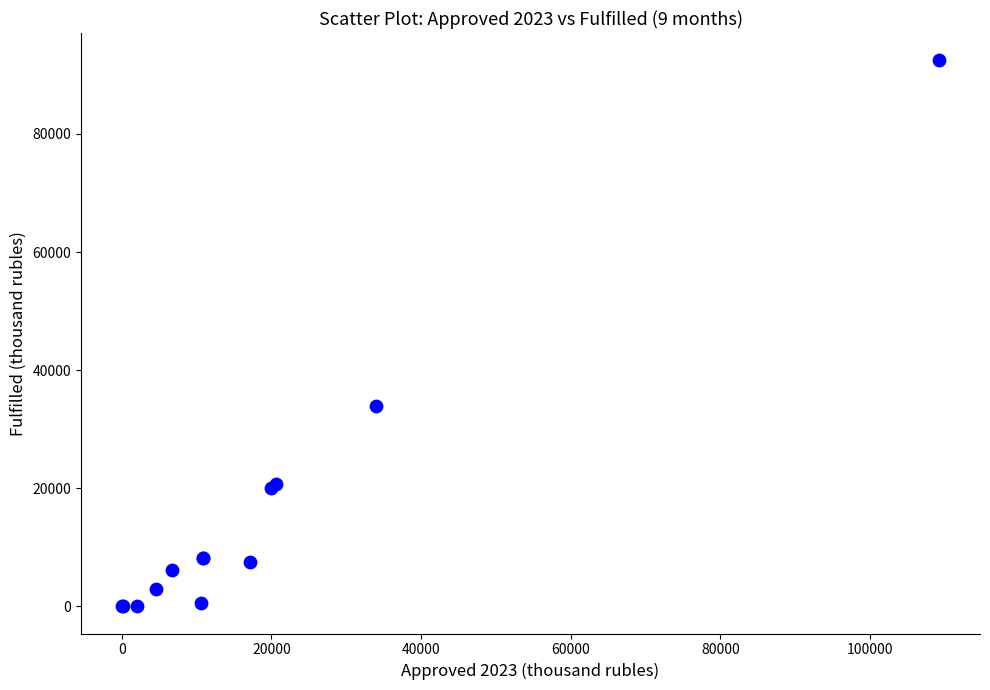

What Y value in the scatter plot is closest to 46241?

34000.0